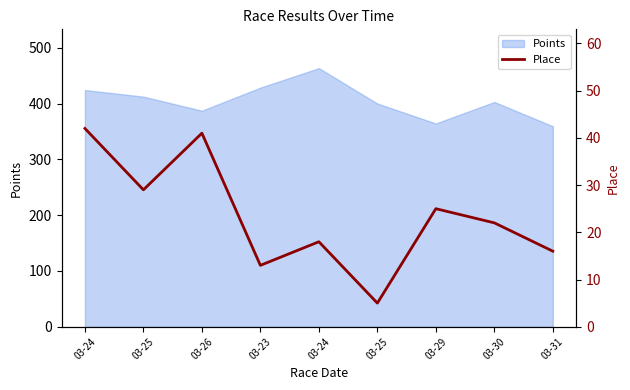

Which label corresponds to the smallest value in the chart?

03-25